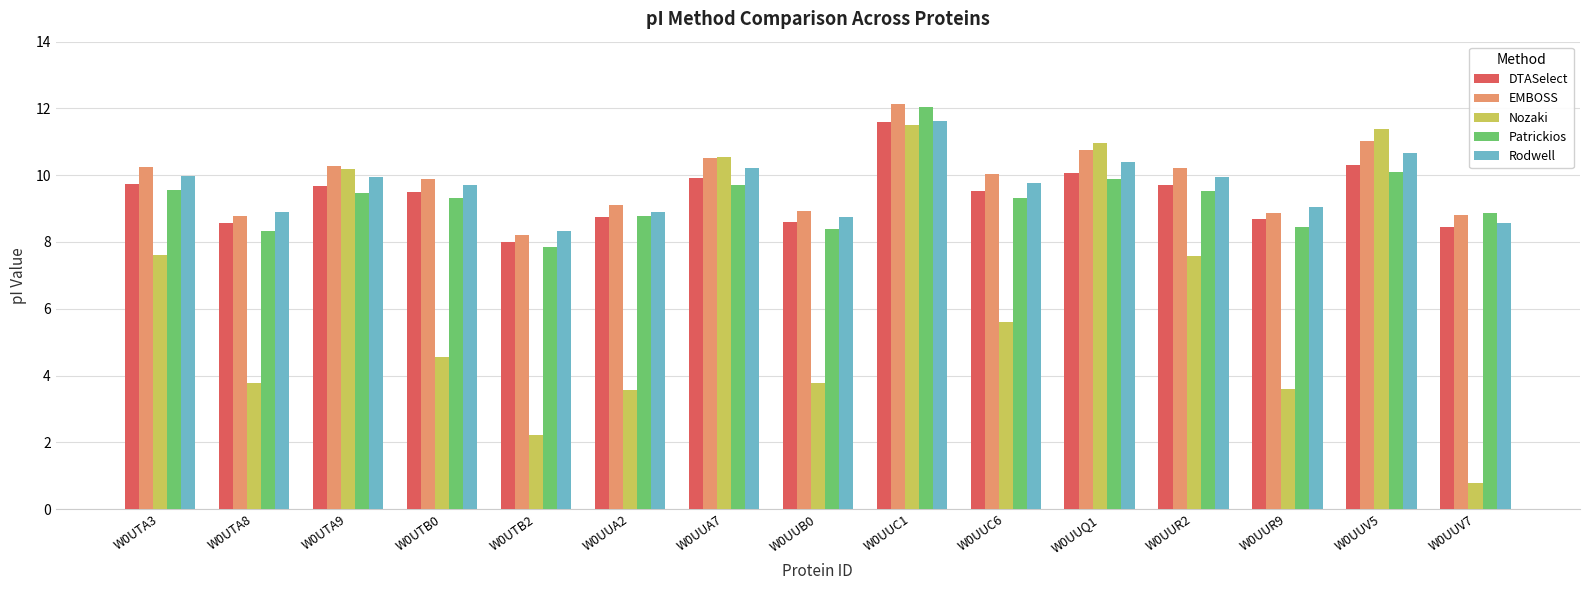

How many bars are there in total?

75